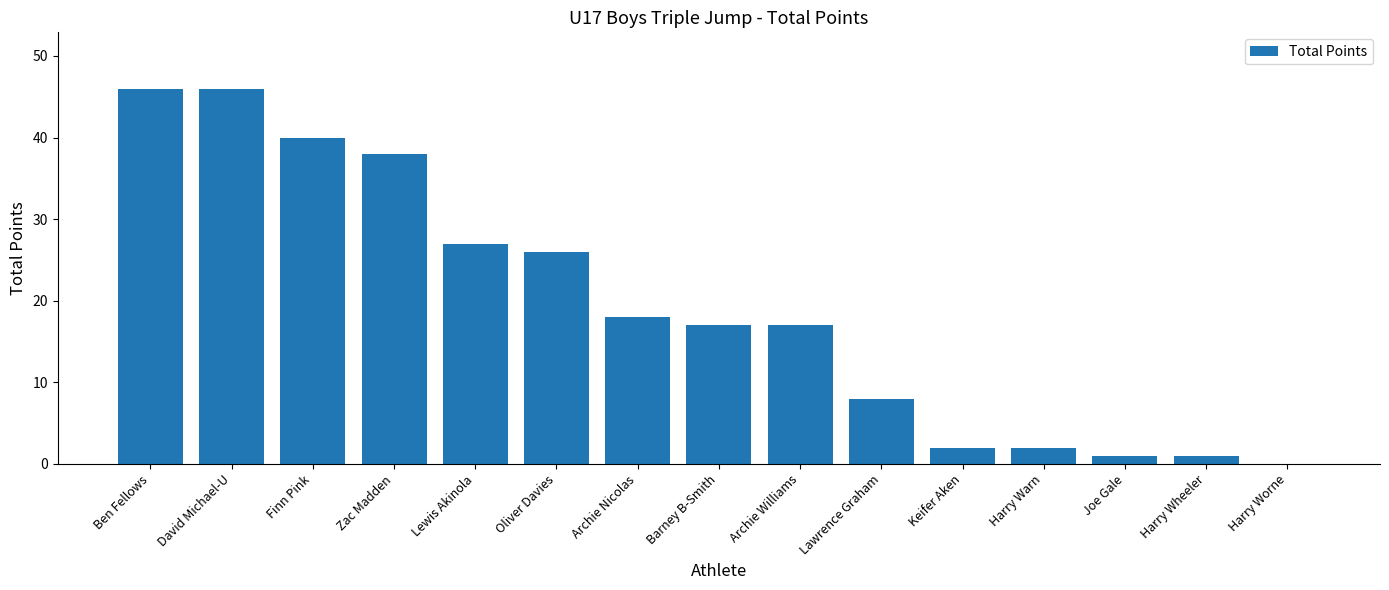

What is the sum of all values?

289